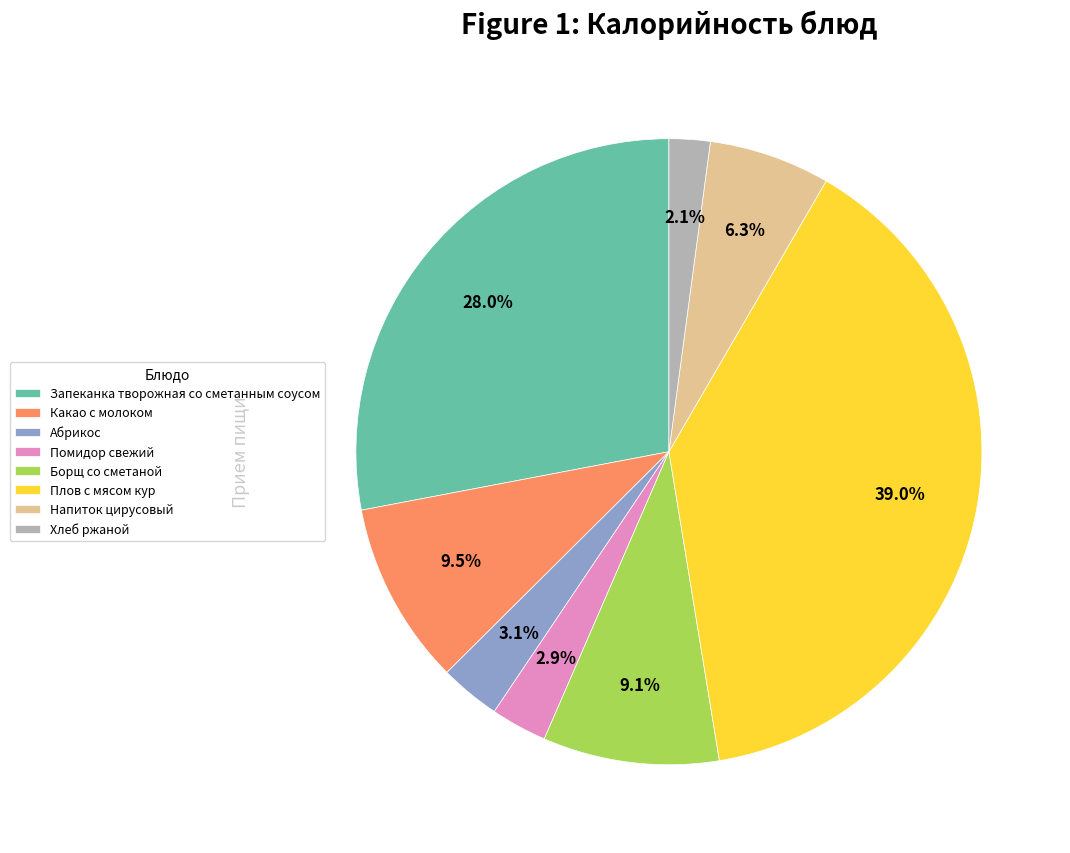

True or false: Плов с мясом кур accounts for 39% of the total.

True